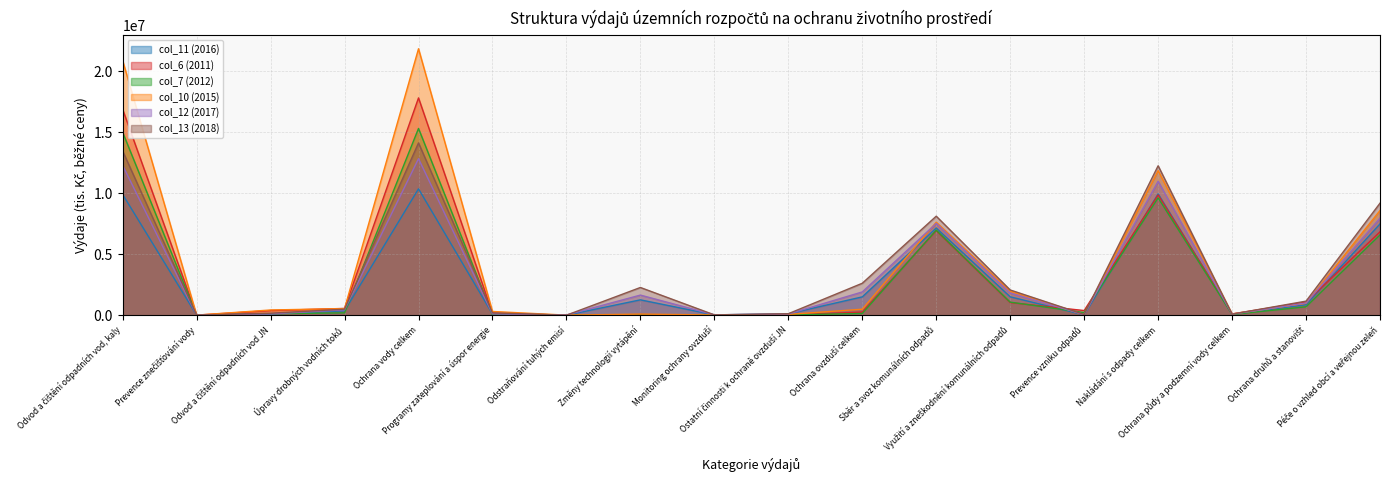

Is it true that col_12 (2017) equals 2733883.6 at Změny technologií vytápění?

False